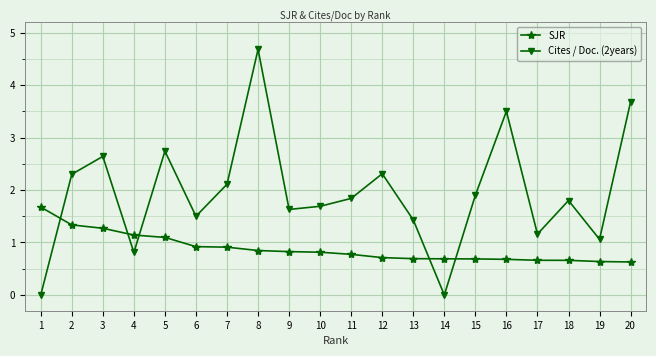

What value does the SJR series have at 20?

0.6